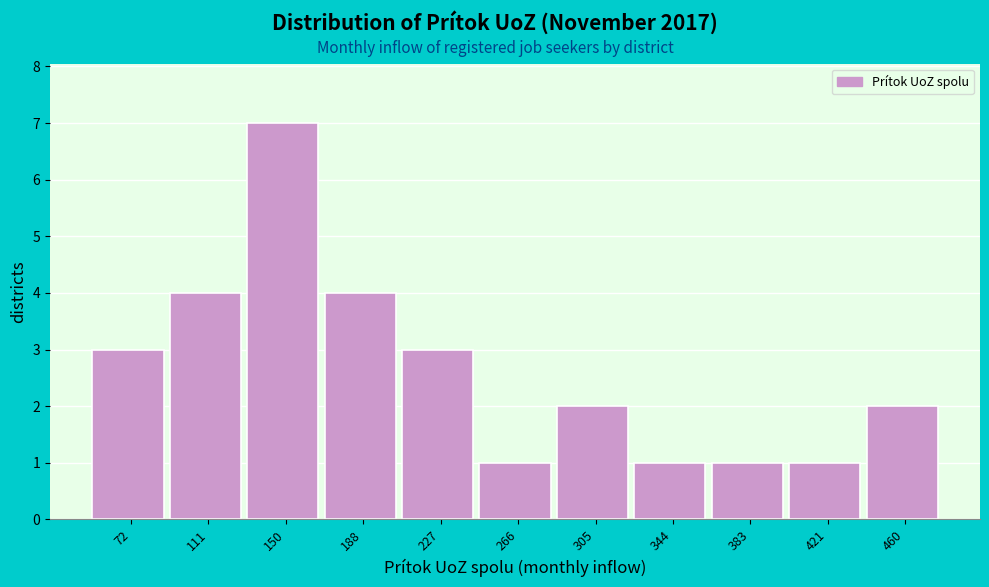

Reading right to left, what are all the values shown in this chart?

460=2	421=1	383=1	344=1	305=2	266=1	227=3	188=4	150=7	111=4	72=3